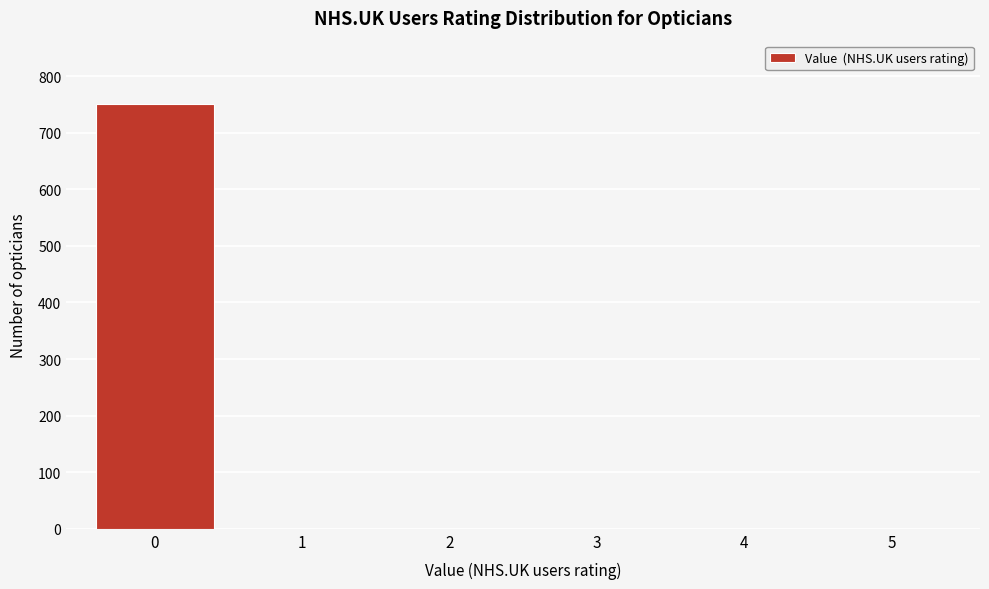

Reading left to right, what are all the values shown in this chart?

0=750	1=0	2=0	3=0	4=0	5=0